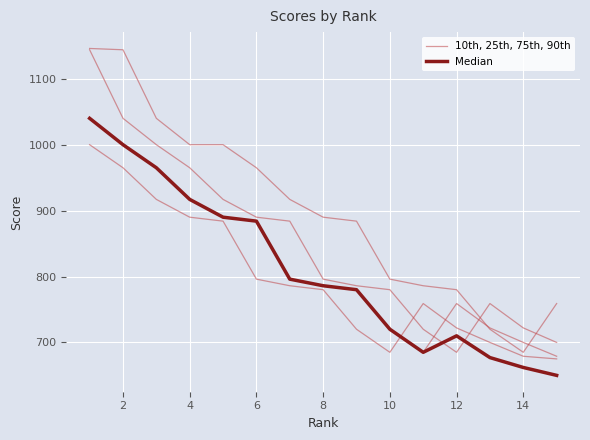

The value of Median at 12 is 710. True or false?

True